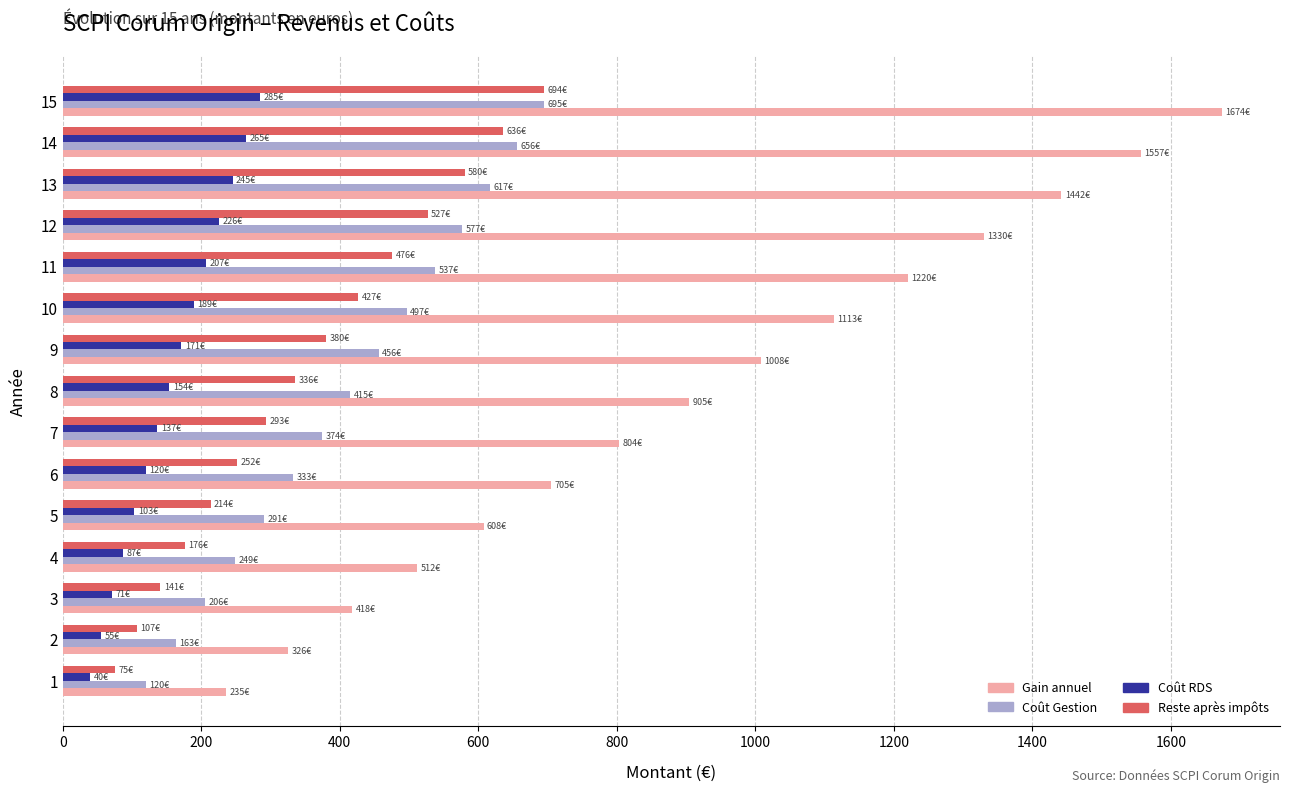

What is the difference between the maximum and minimum values in the Coût Gestion series?

574.9